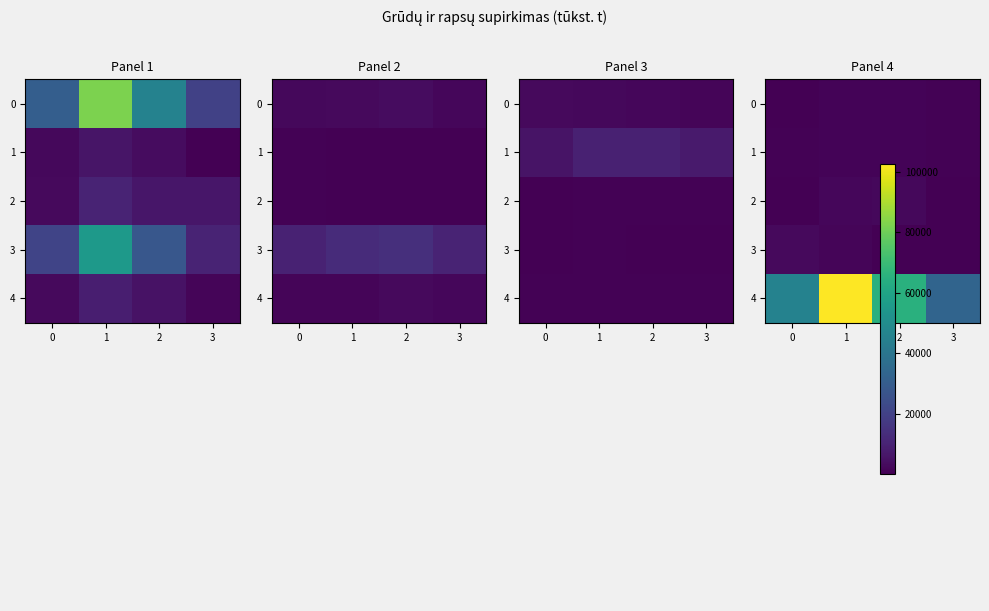

How many values in the 1 series exceed 1050?

2